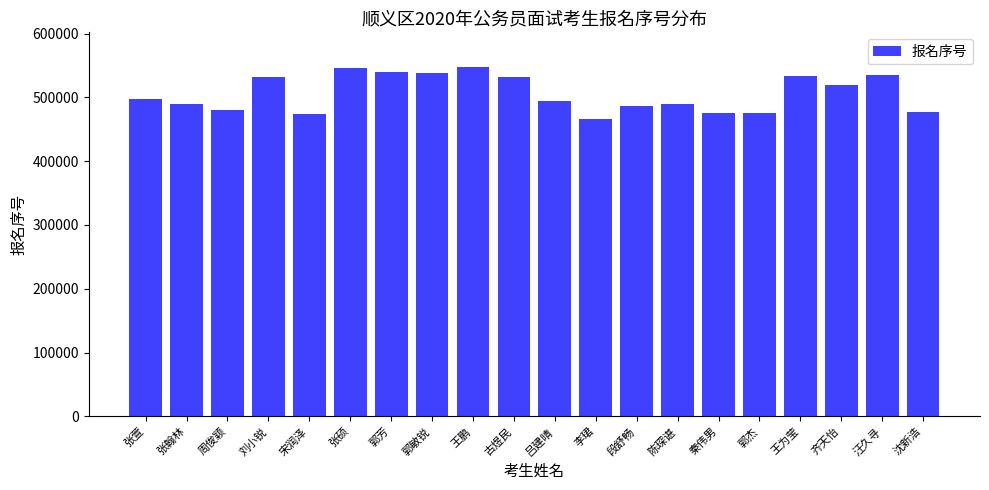

How many series are shown in this chart?

1